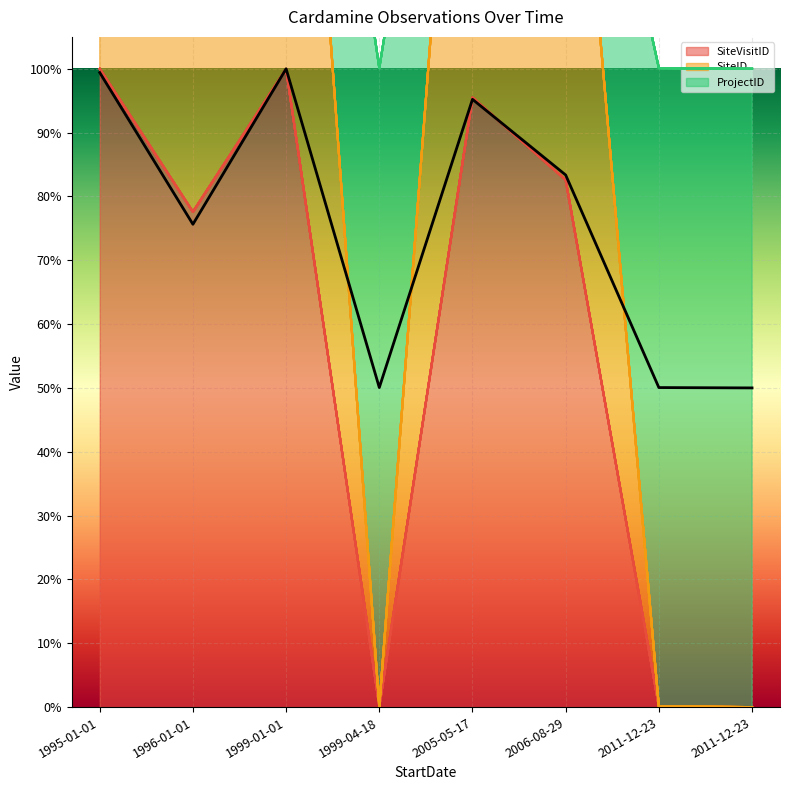

Is it true that ProjectID equals 0.8 at 1996-01-01?

True